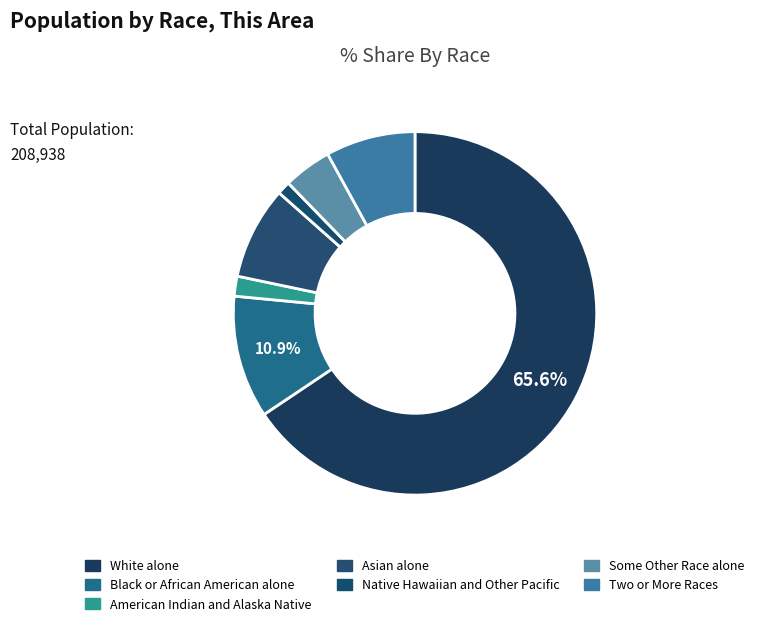

True or false: Two or More Races accounts for 17% of the total.

False